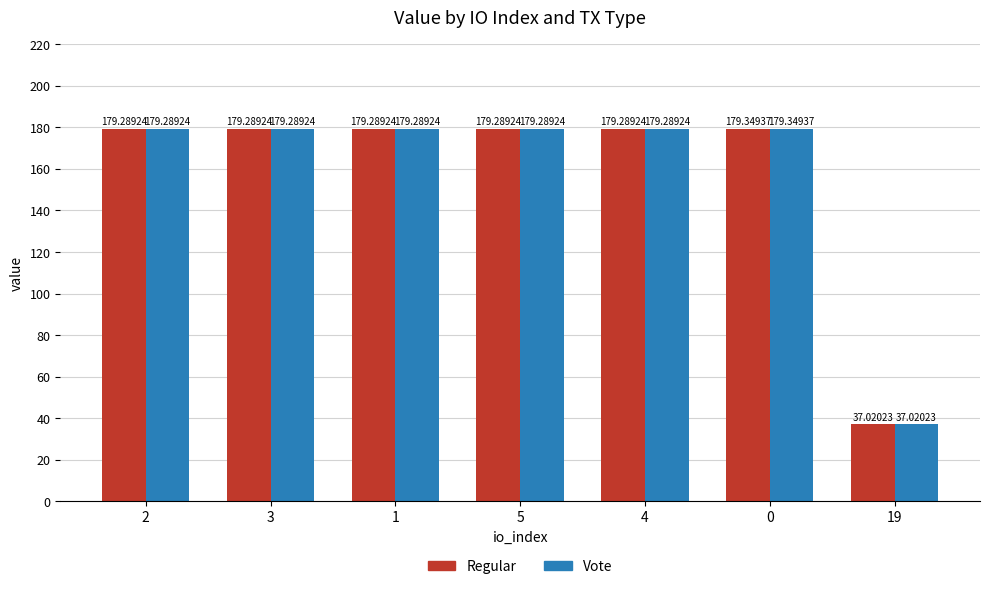

What is the total value across all series at 19?

74.0